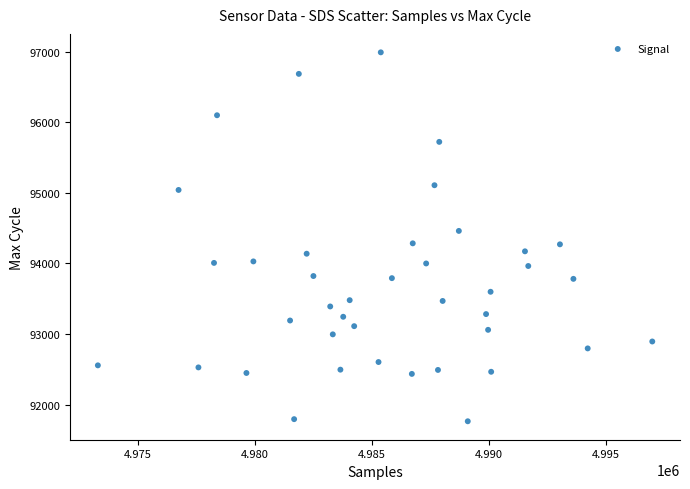

What is the range of X values (max minus min)?

23668